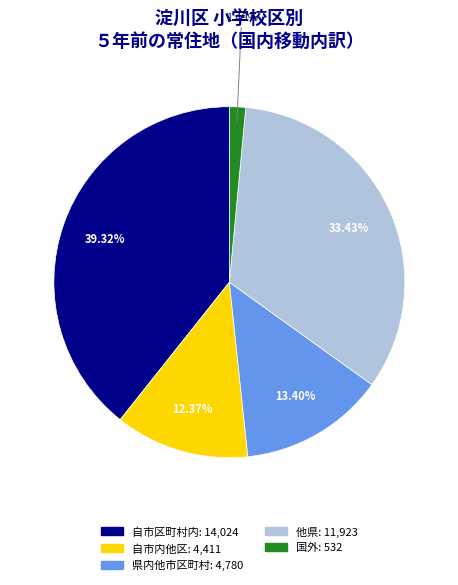

Is it true that 自市内他区 is 25% of the pie?

False